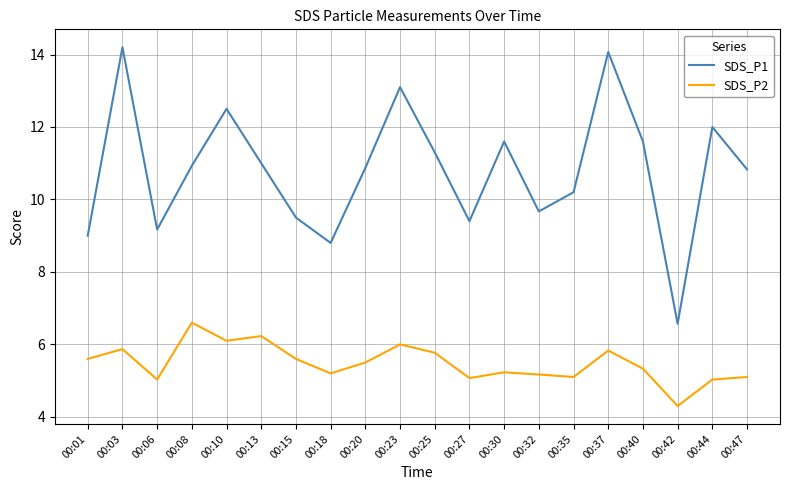

At which category does SDS_P1 reach its first local valley?

00:06